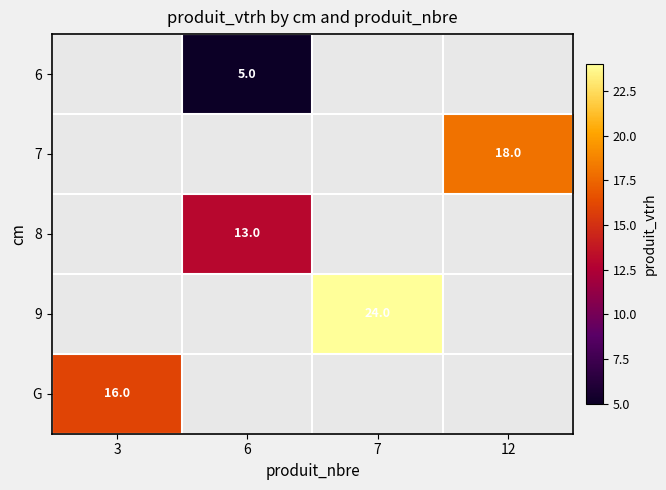

Which has a higher value, 12 or 6?

6